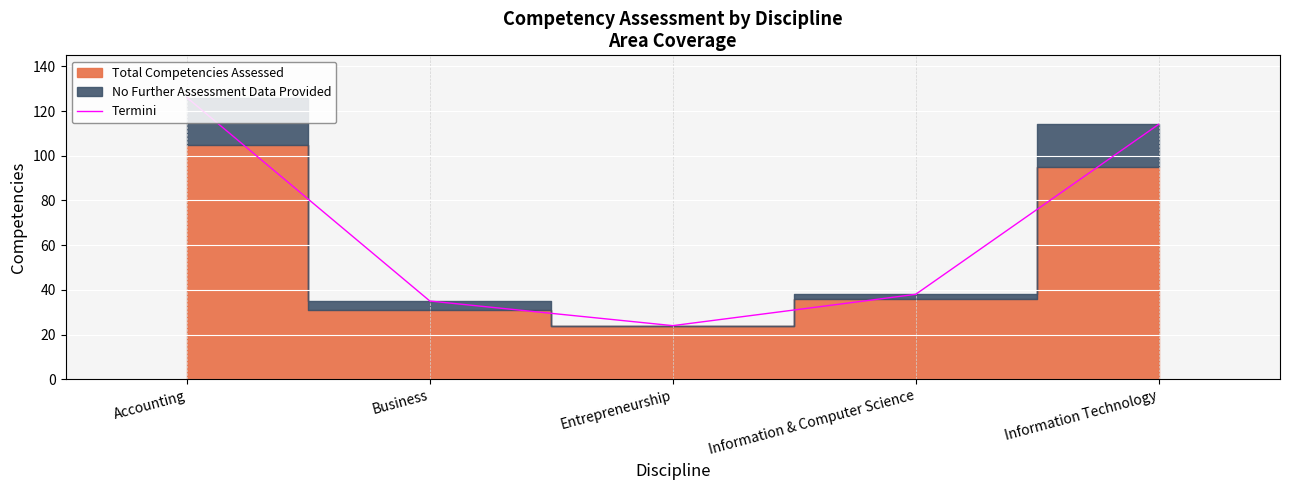

What is the sum of the values at Accounting and Information Technology?

240